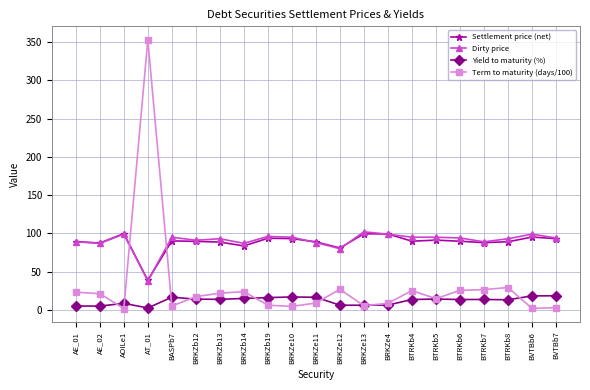

At which category is the sum across all series the highest?

AT_01